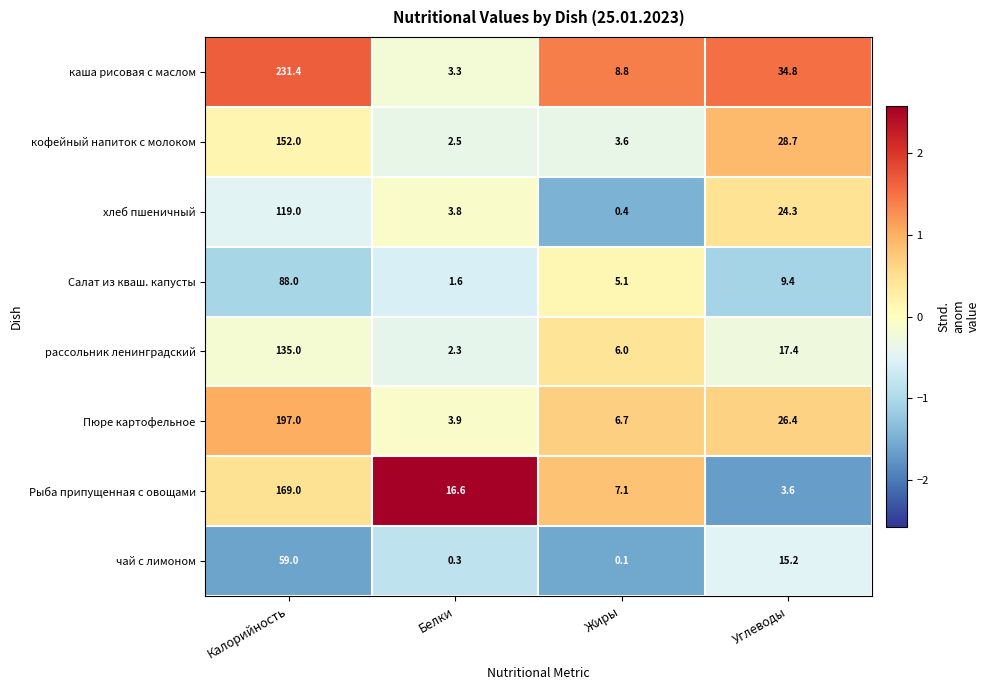

At which category is the sum across all series the highest?

Калорийность